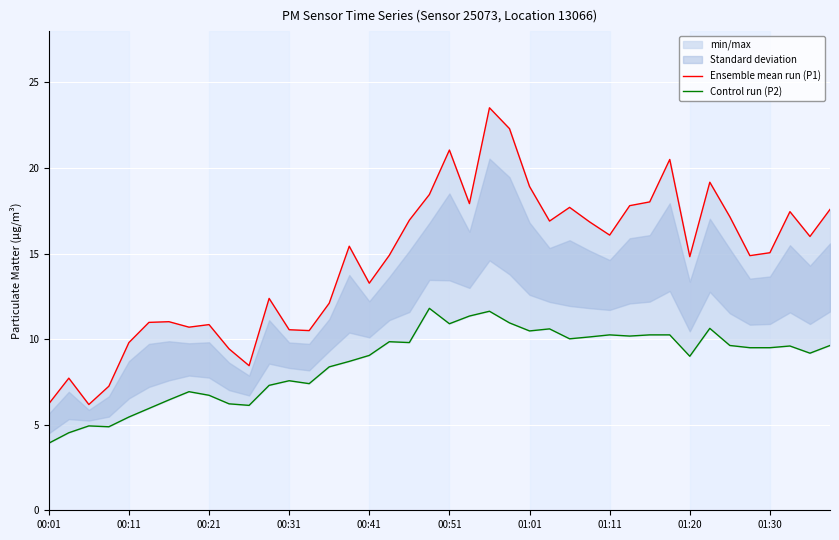

In Ensemble mean run (P1), how many points are higher than both neighbors (excluding endpoints)?

11